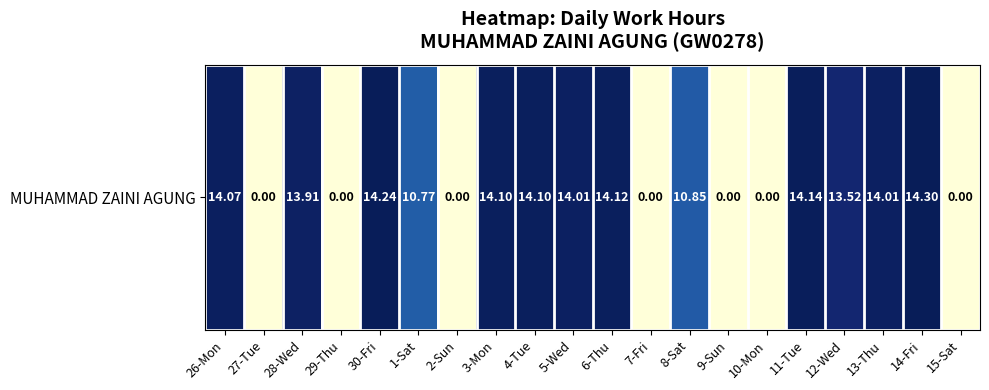

Reading left to right, list all the values displayed in this chart.

26-Mon=14.1	27-Tue=0.0	28-Wed=13.9	29-Thu=0.0	30-Fri=14.2	1-Sat=10.8	2-Sun=0.0	3-Mon=14.1	4-Tue=14.1	5-Wed=14.0	6-Thu=14.1	7-Fri=0.0	8-Sat=10.8	9-Sun=0.0	10-Mon=0.0	11-Tue=14.1	12-Wed=13.5	13-Thu=14.0	14-Fri=14.3	15-Sat=0.0